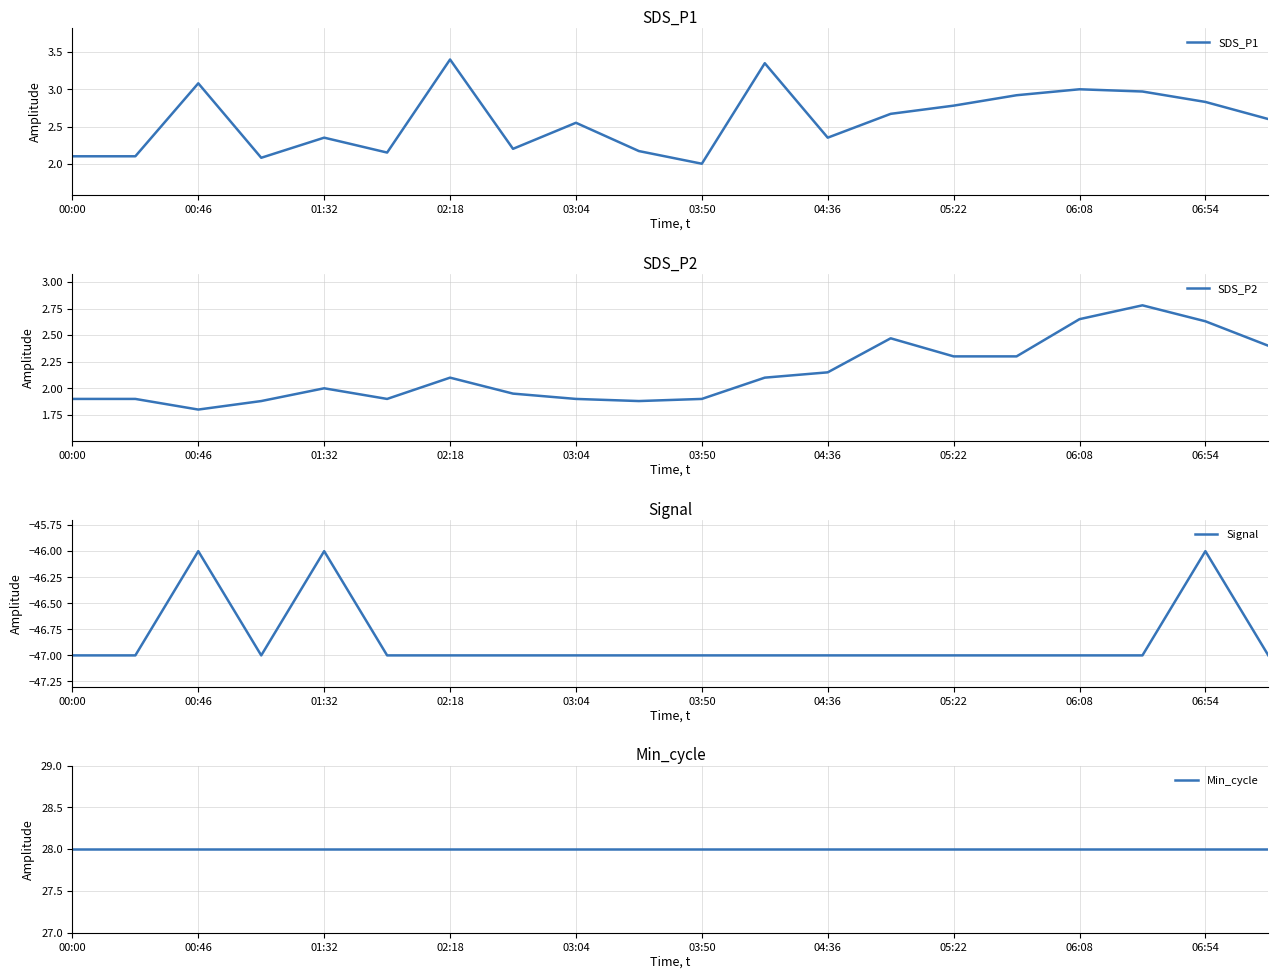

True or false: SDS_P1 has a value of 1.1 at 00:00.

False